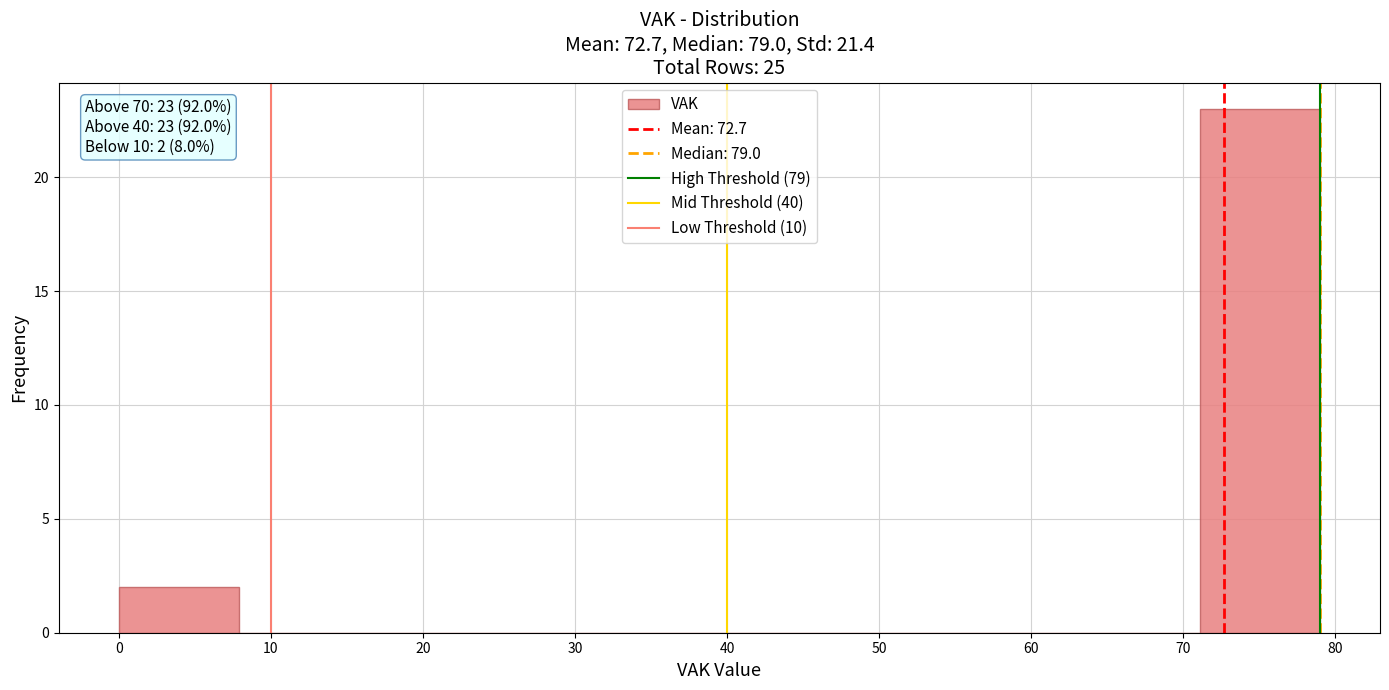

Which range on the x-axis has the tallest bar?

71.1 to 79.0